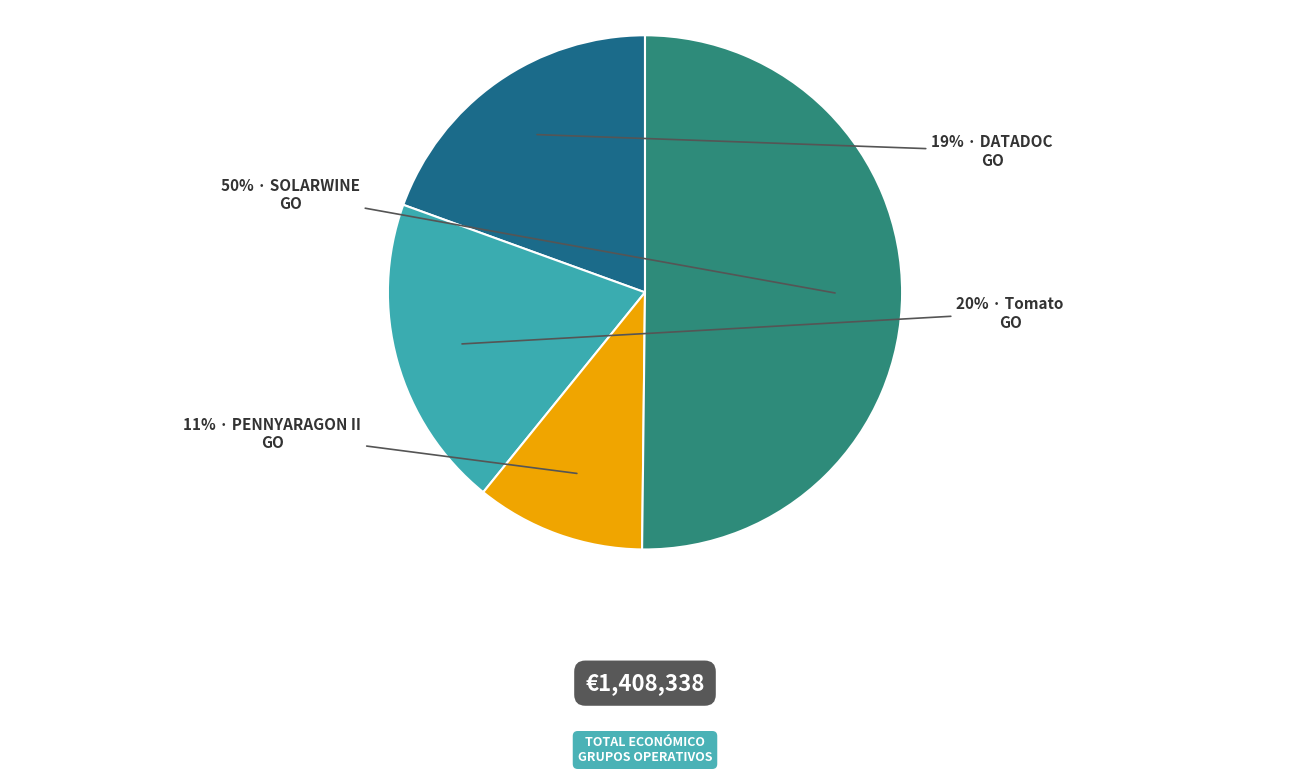

To the nearest percent, what is the average slice percentage?

25%